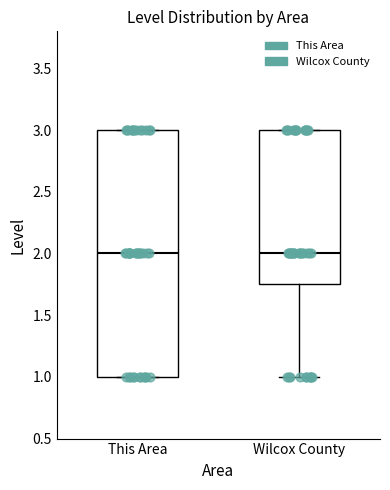

Which box is the tallest, from its lower edge to its upper edge?

This Area